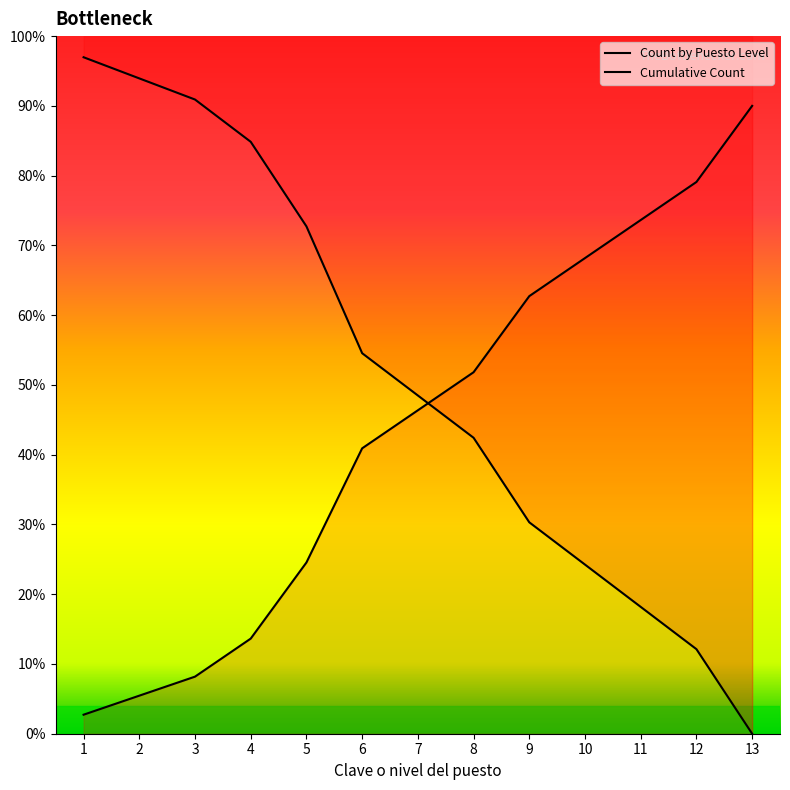

At which label is Count by Puesto Level closest to 48?

7